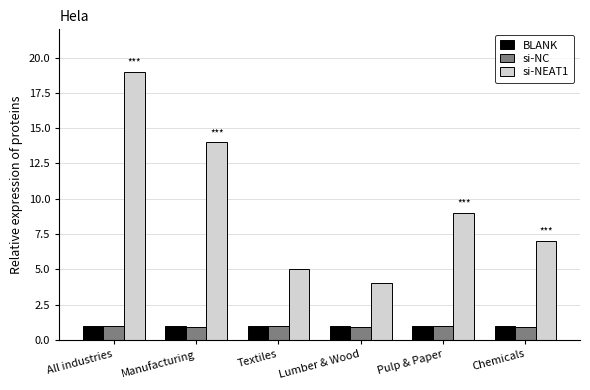

Is the value of si-NEAT1 at Manufacturing greater than the value of si-NC at Chemicals?

Yes